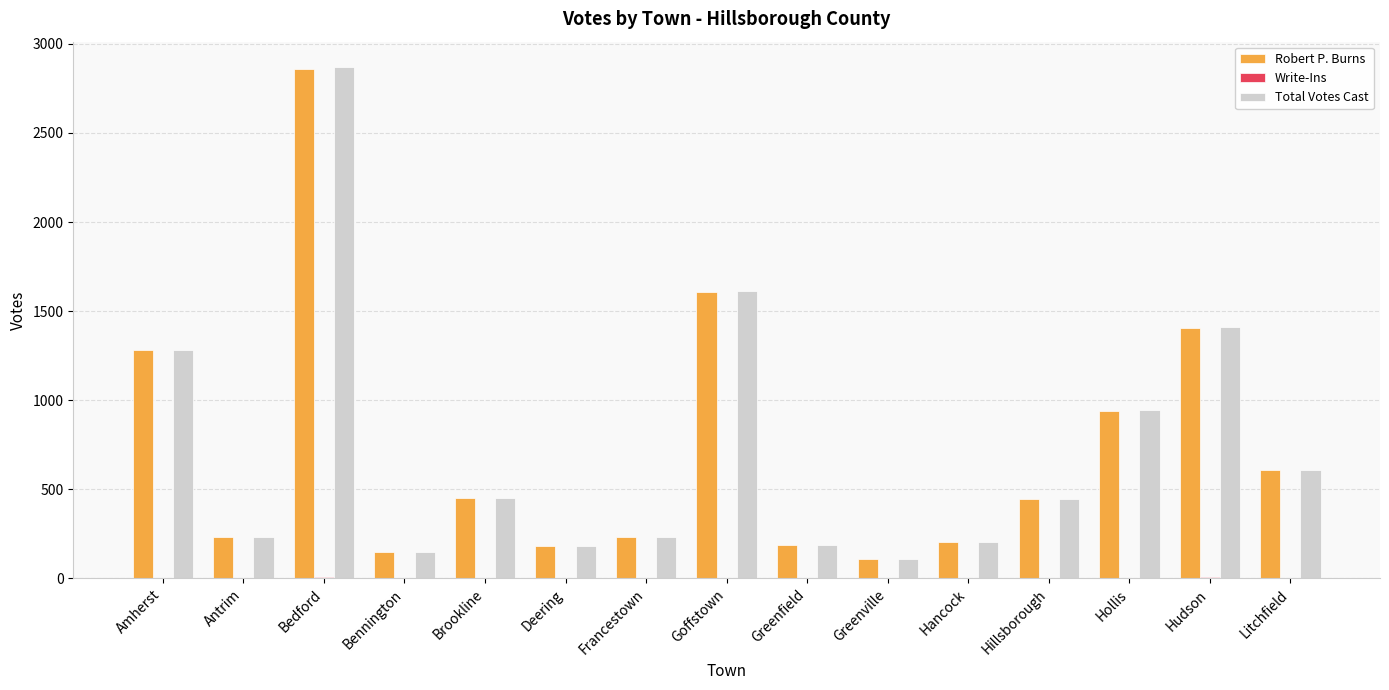

At which category is the sum across all series the highest?

Bedford